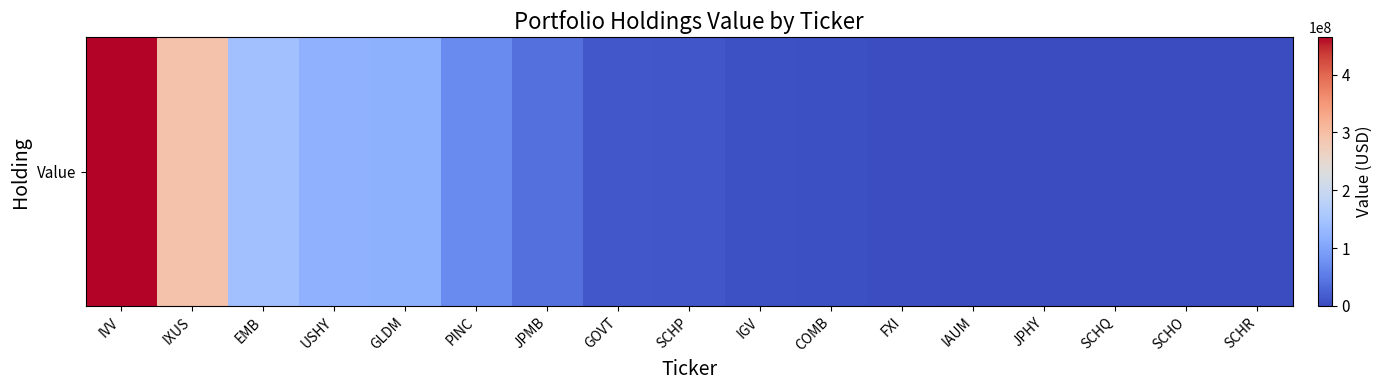

List the labels in order of value, largest first.

IVV, IXUS, EMB, USHY, GLDM, PINC, JPMB, GOVT, SCHP, IGV, COMB, FXI, IAUM, JPHY, SCHQ, SCHO, SCHR